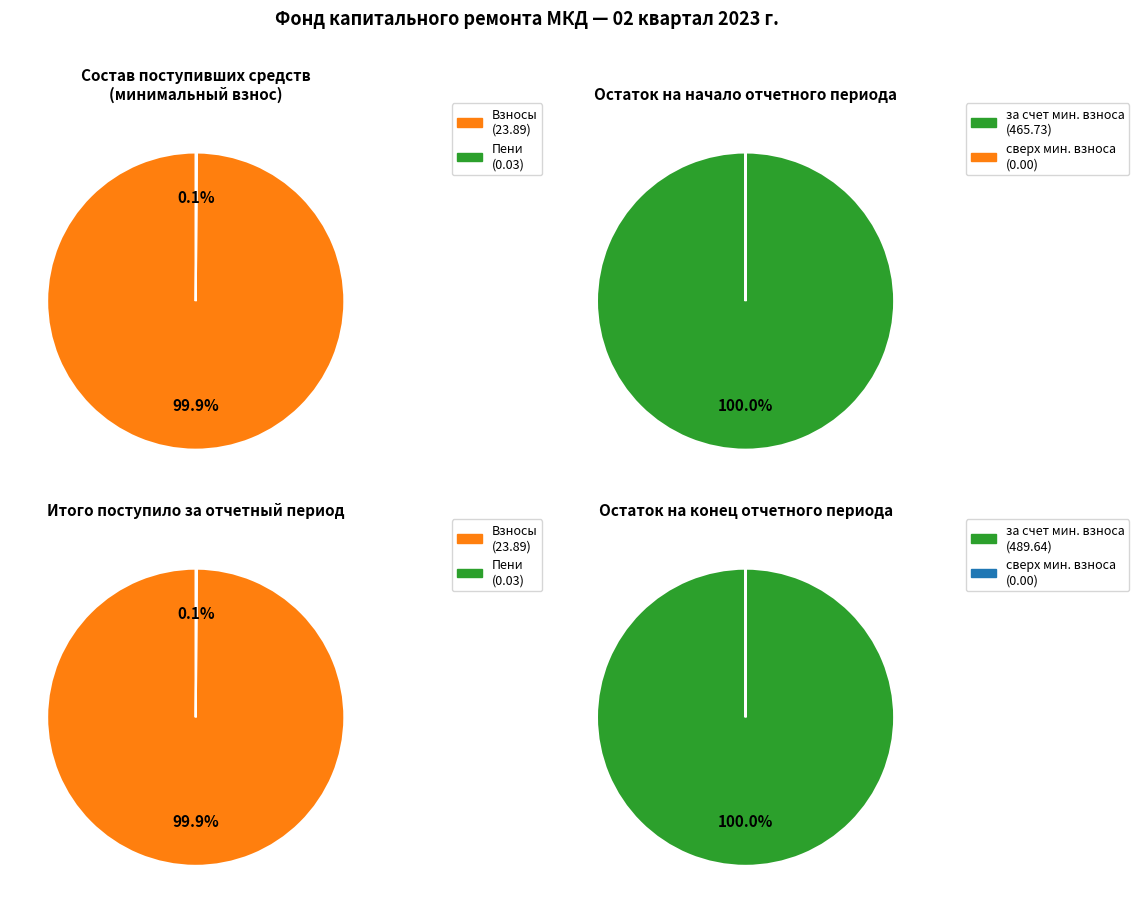

Count the number of slices in the pie.

4